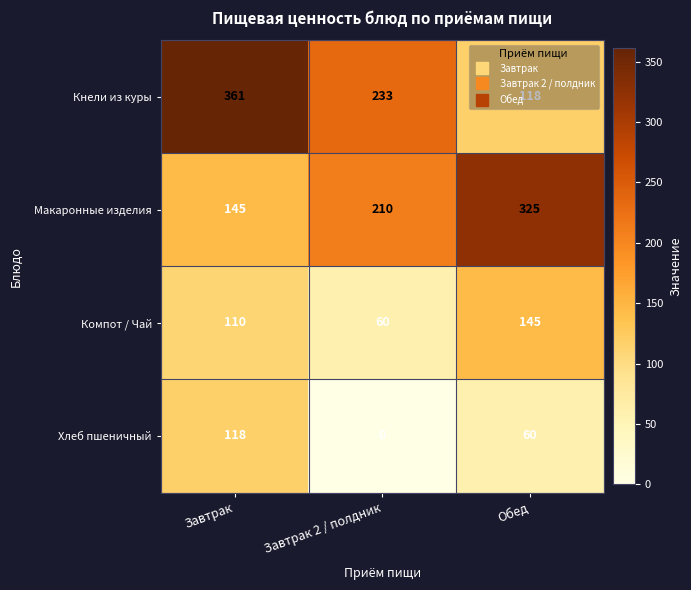

At which category is the sum across all series the highest?

Завтрак